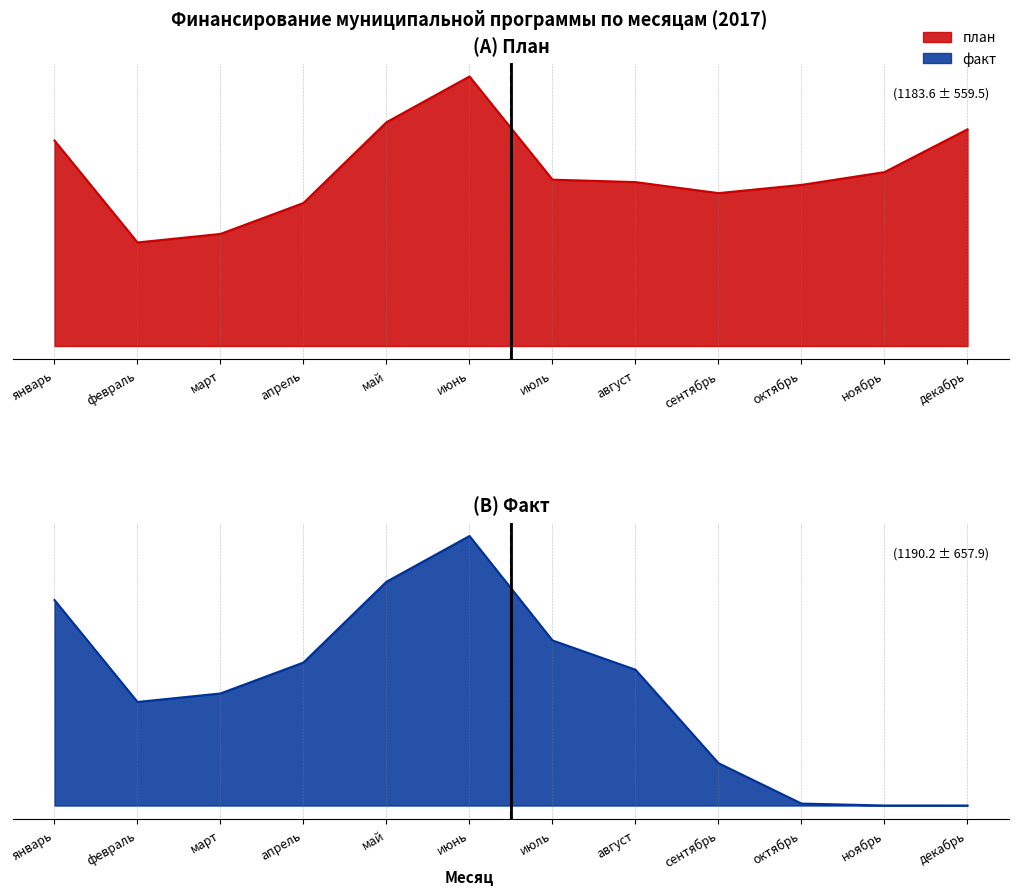

At which category is the sum across all series the highest?

июнь